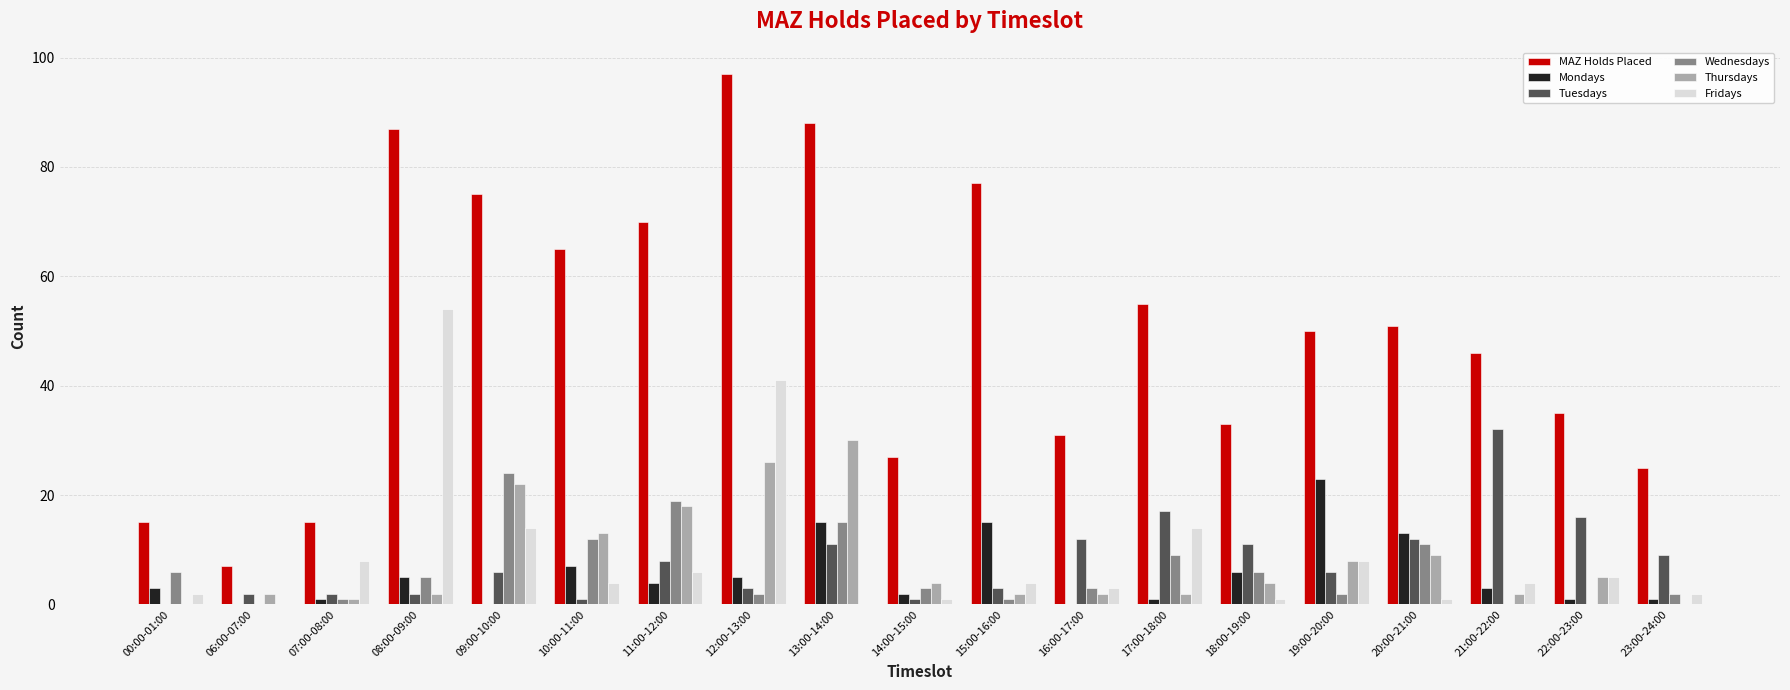

What is the sum of all Wednesdays values?

121